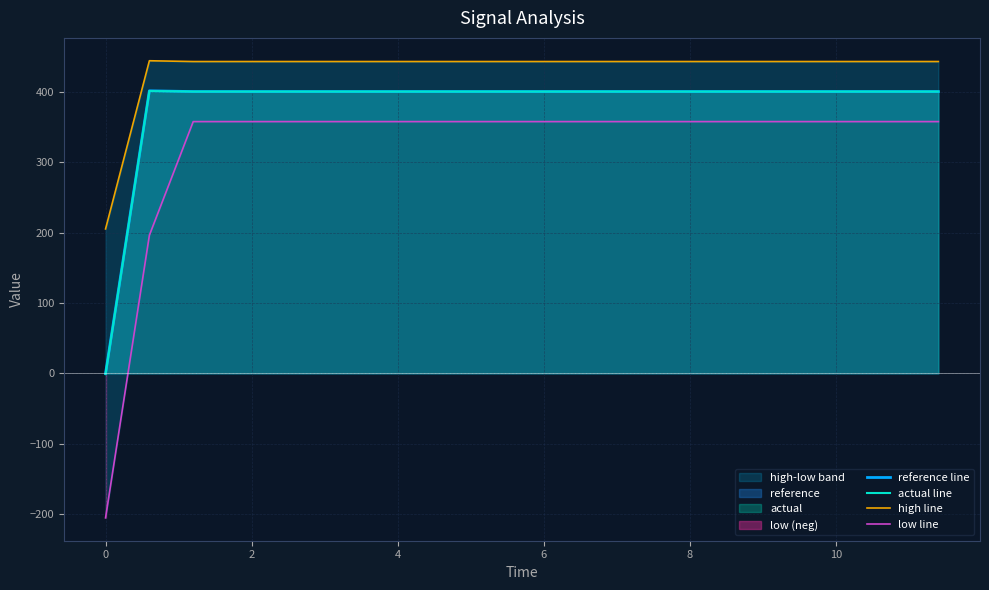

How many distinct data groups are displayed?

4